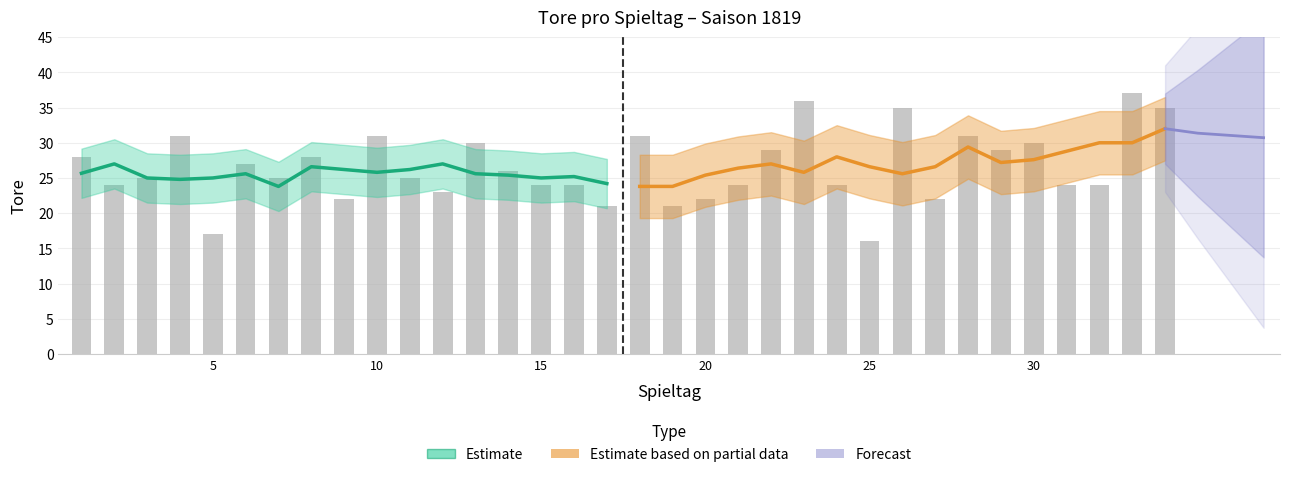

List the labels in order of value, largest first.

33, 23, 26, 34, 4, 10, 18, 28, 13, 30, 22, 29, 1, 8, 6, 14, 3, 7, 11, 2, 15, 16, 21, 24, 31, 32, 12, 9, 20, 27, 17, 19, 5, 25